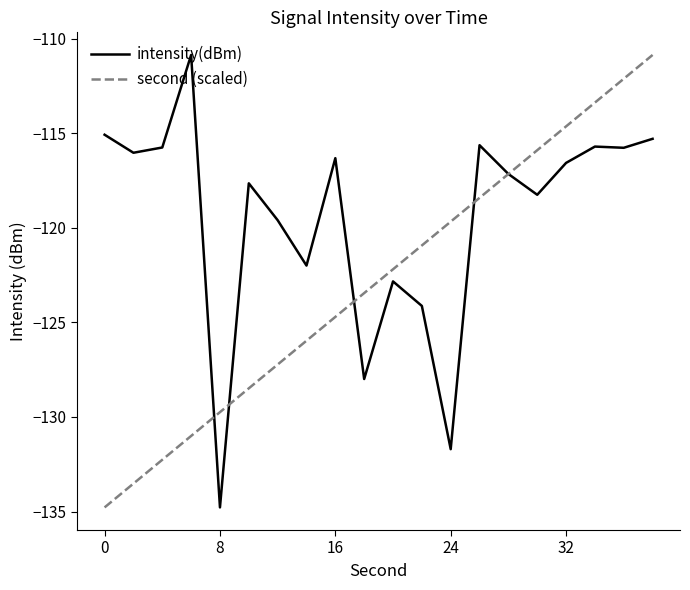

What is the maximum value shown in the chart?

-110.9